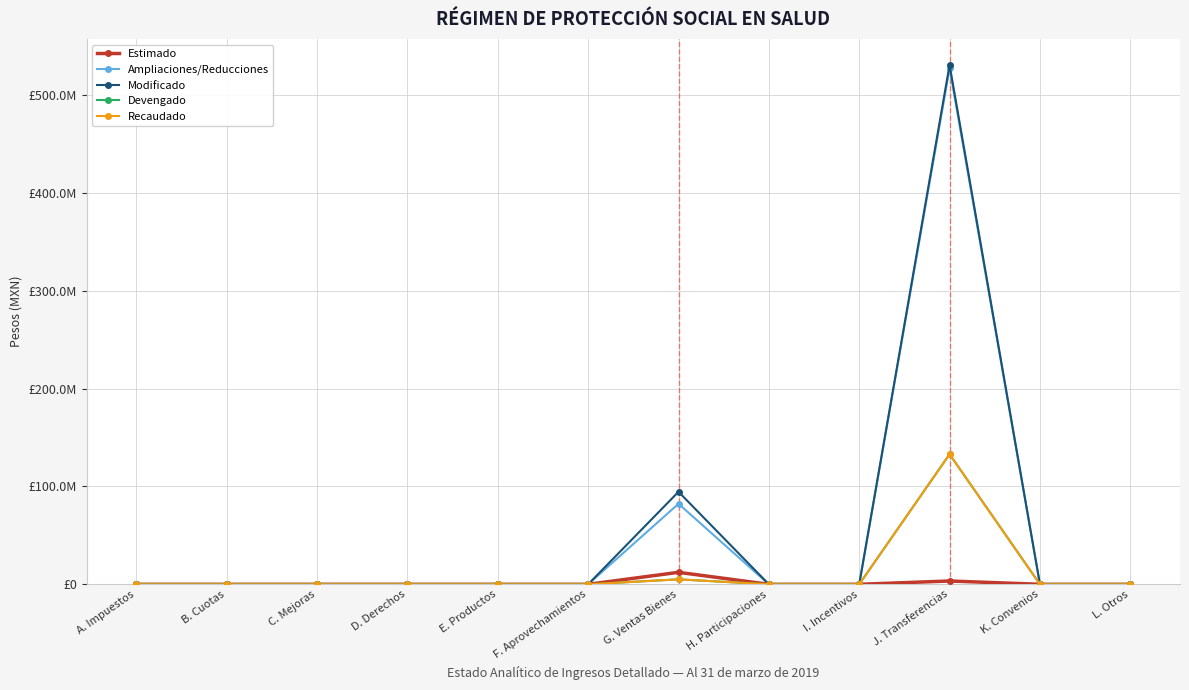

At which label is Devengado closest to 66451223?

G. Ventas Bienes